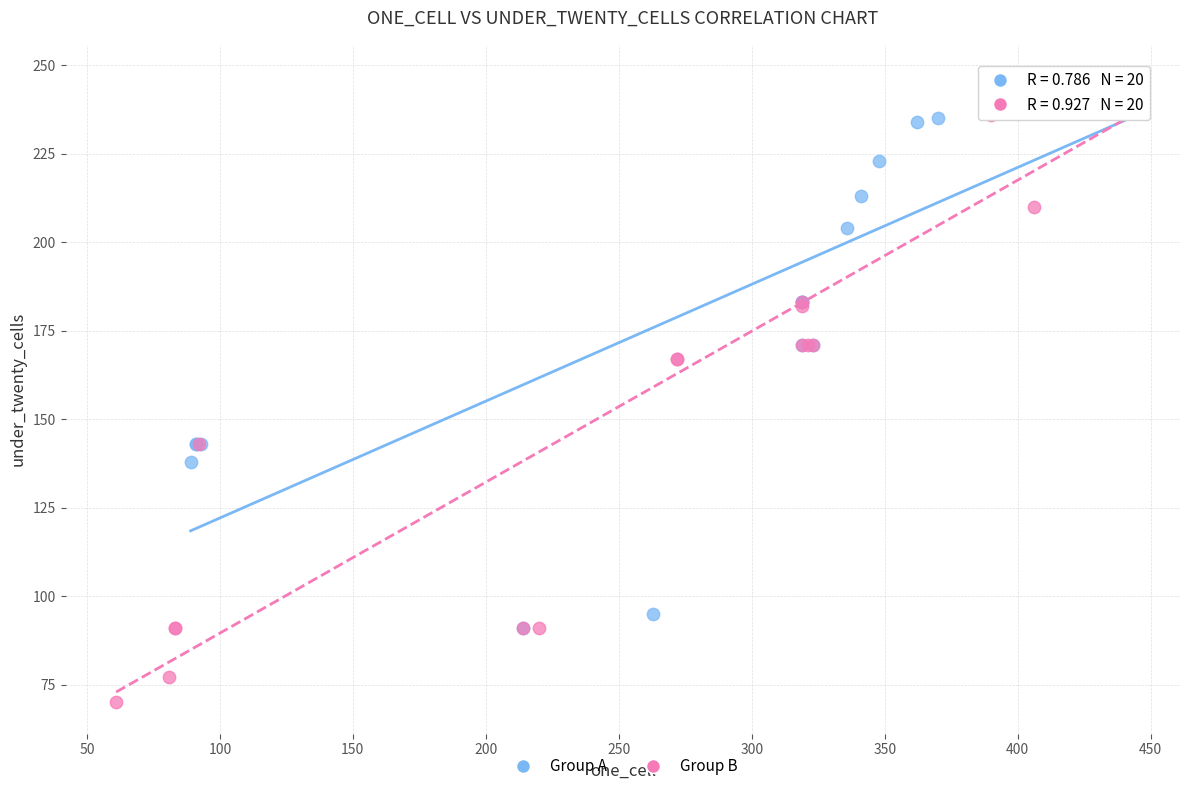

Which series has the largest Y range (max minus min)?

Group B